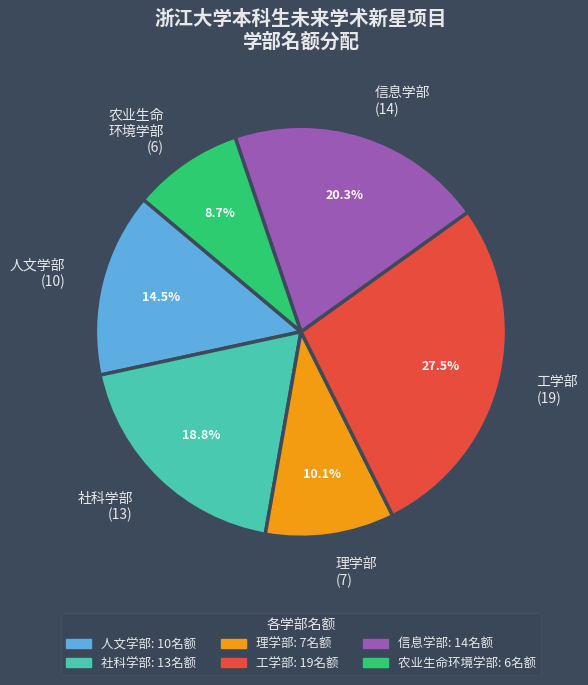

Is the sum of 工学部 (19) and 农业生命 环境学部 (6) greater than half?

No